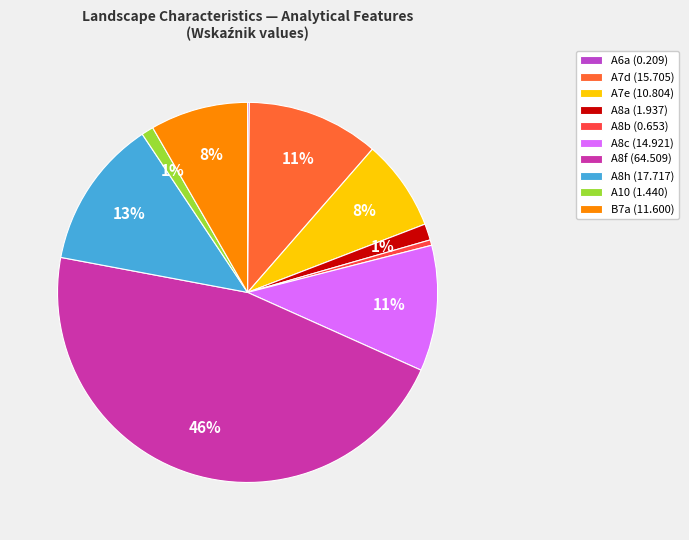

Combined, do A8c and A8h account for over 50%?

No